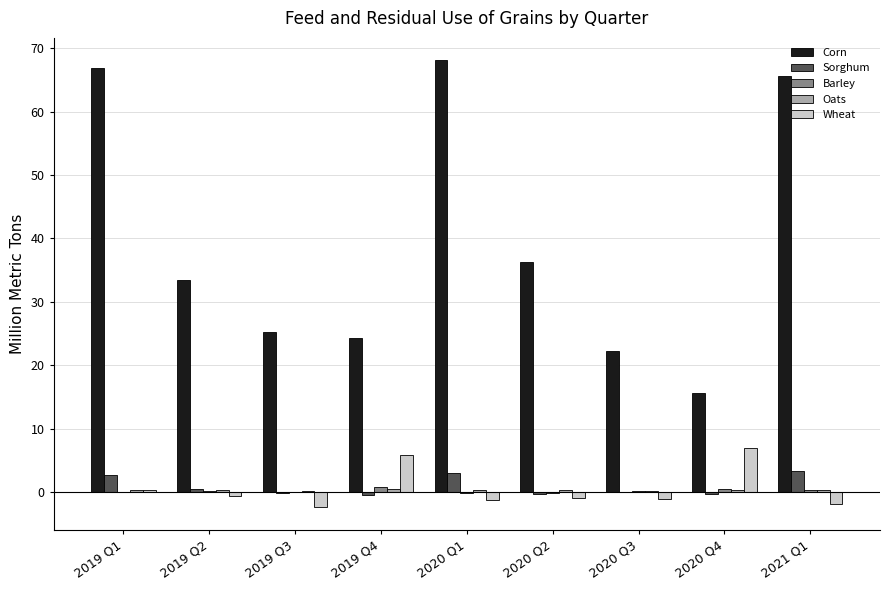

What is the greatest value displayed?

68.1